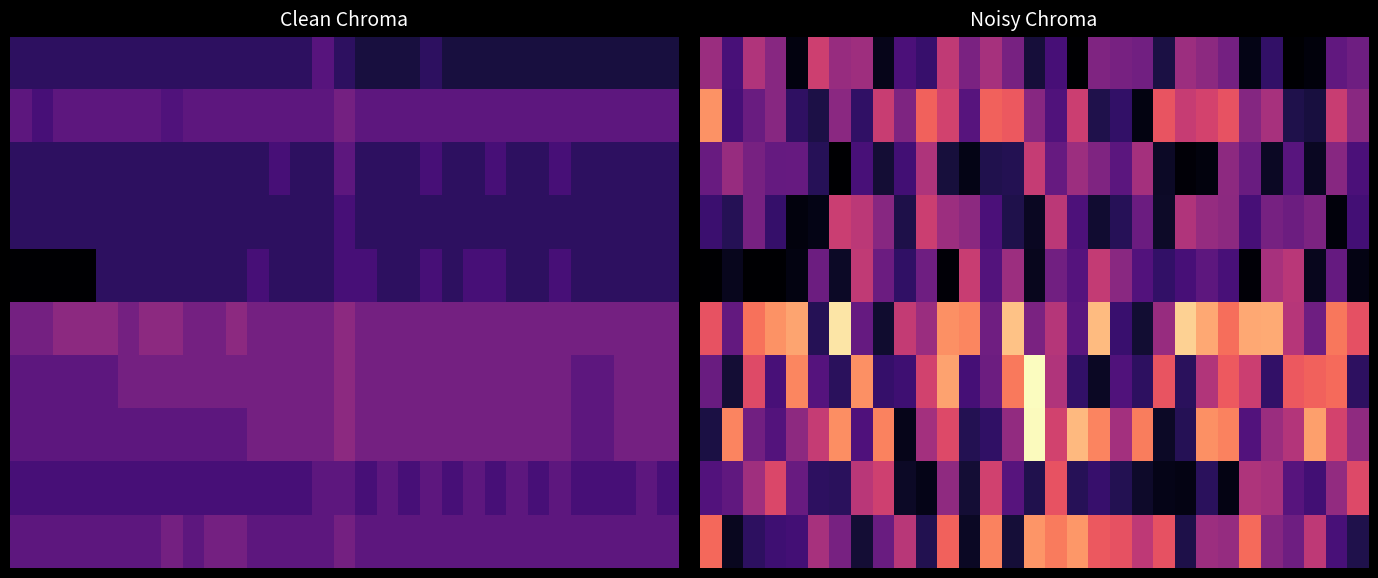

What is the greatest value displayed?

0.2